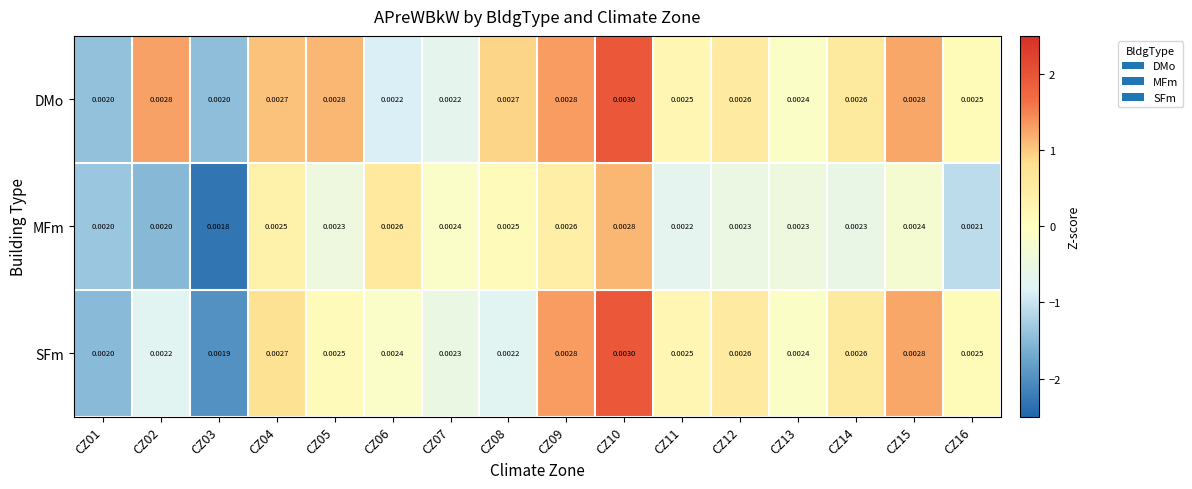

Which series has the largest total across all categories?

DMo